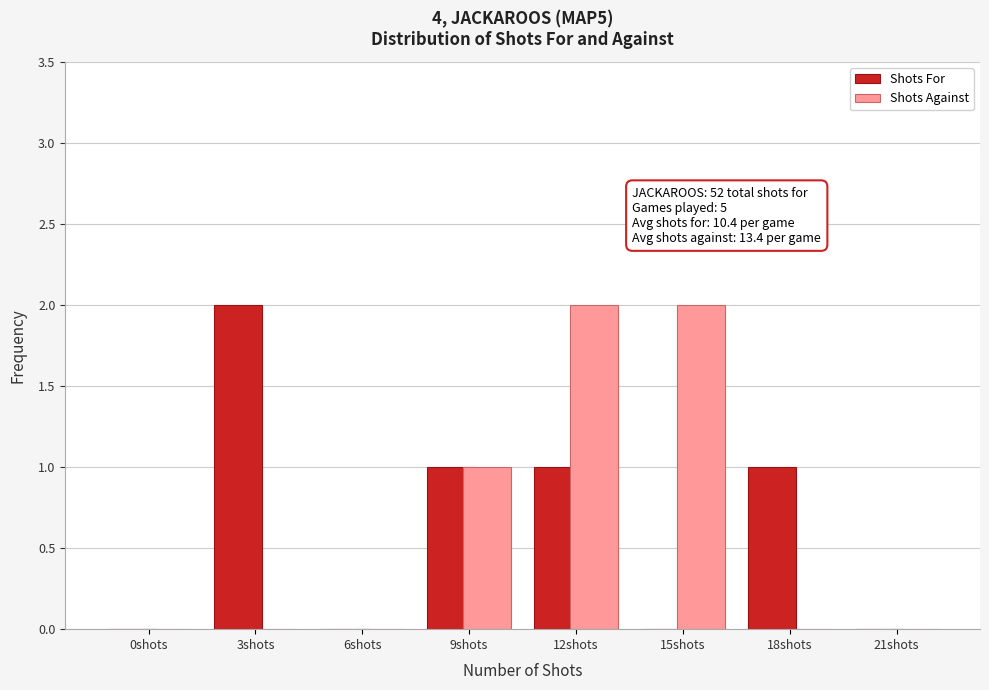

Reading left to right, transcribe all the data shown in this chart.

Shots For: 0shots=0	3shots=2	6shots=0	9shots=1	12shots=1	15shots=0	18shots=1	21shots=0
Shots Against: 0shots=0	3shots=0	6shots=0	9shots=1	12shots=2	15shots=2	18shots=0	21shots=0